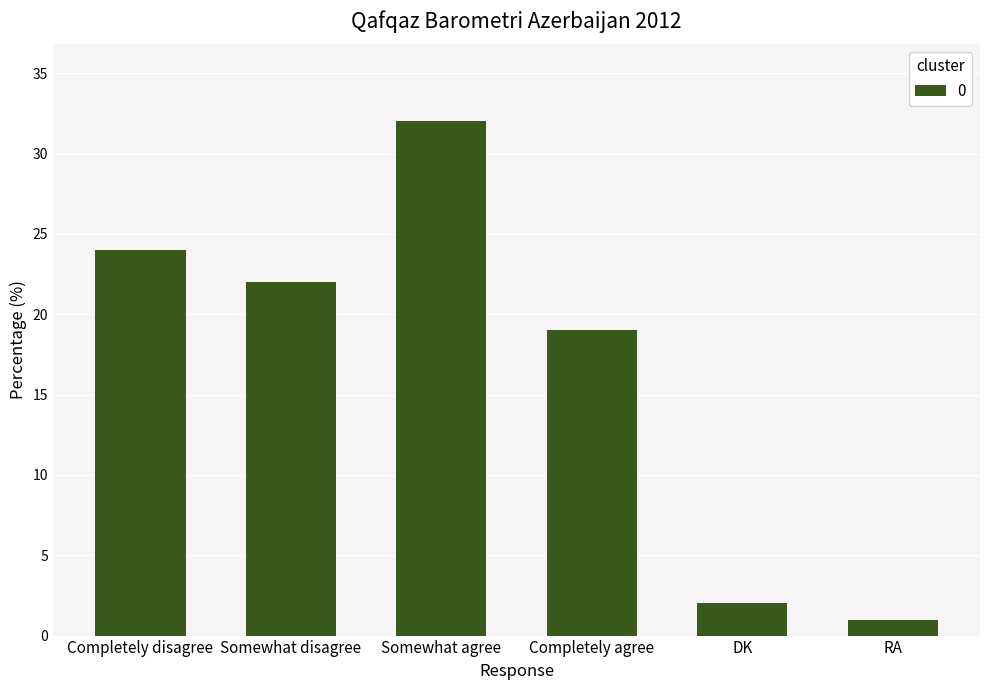

What is the smallest value displayed?

1